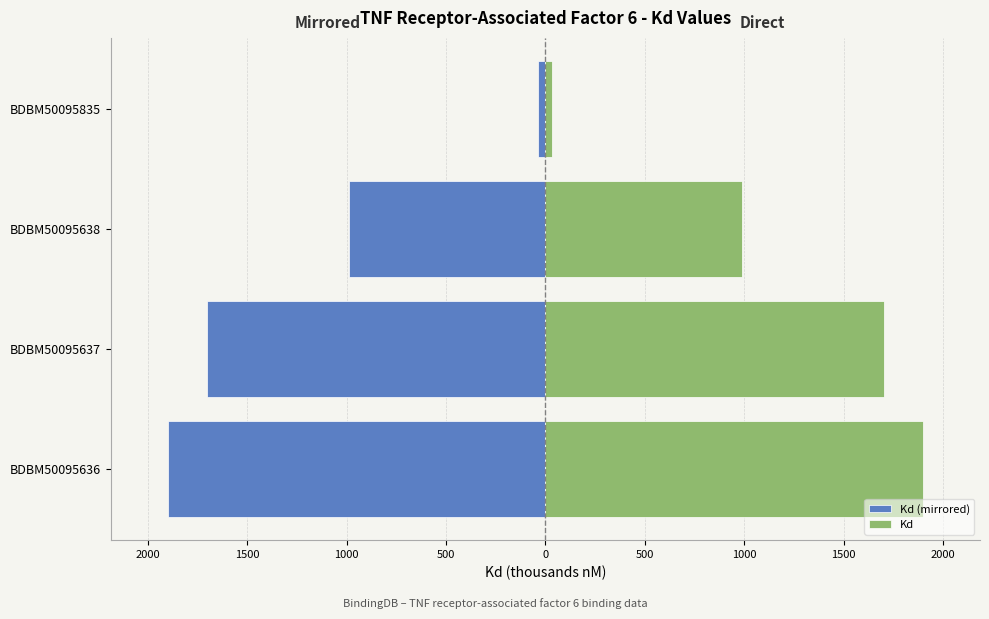

How many Kd values are between 990 and 1900?

3